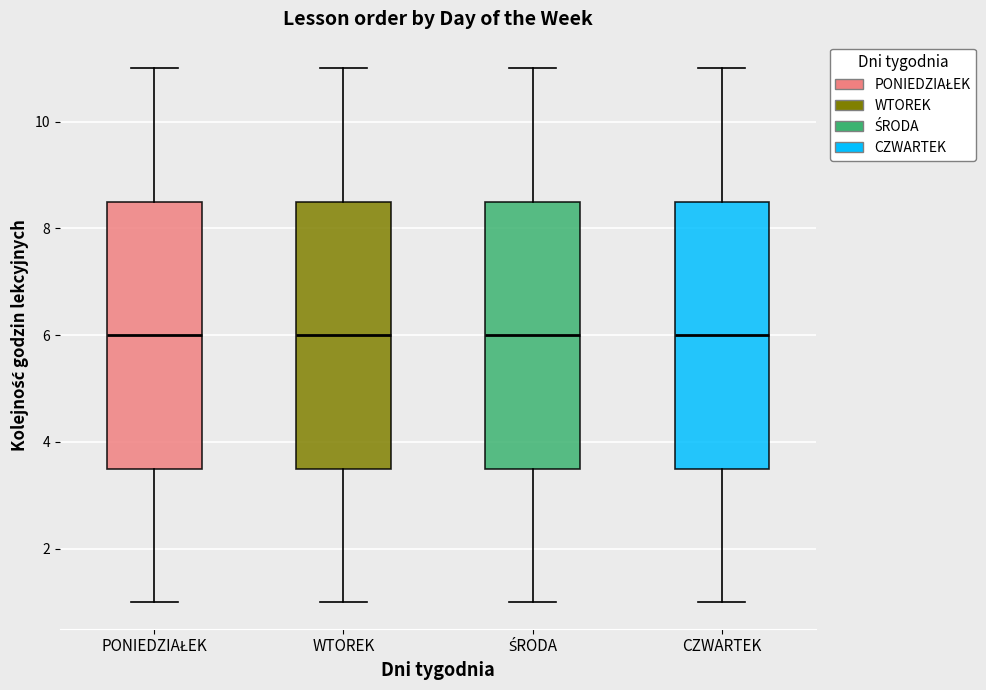

Where does the lower whisker of the box for ŚRODA end on the y-axis? The values are not printed on the chart, so give them approximately, as read against the axis.

1.0